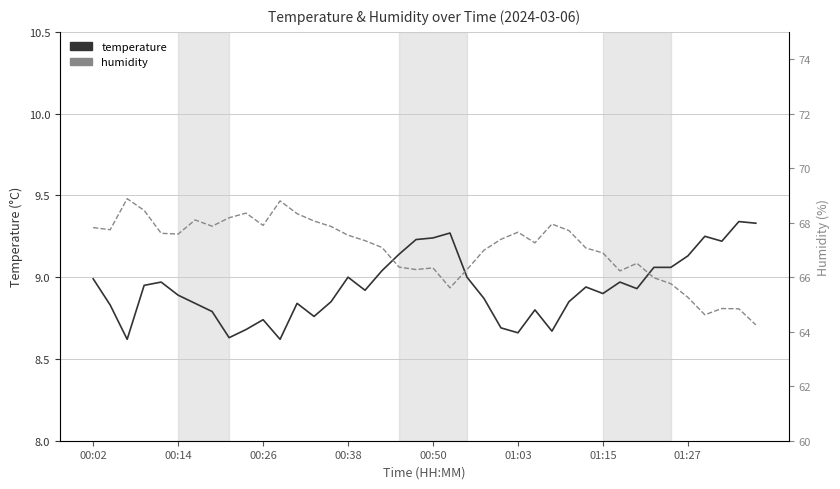

Does the chart have visible grid lines?

Yes